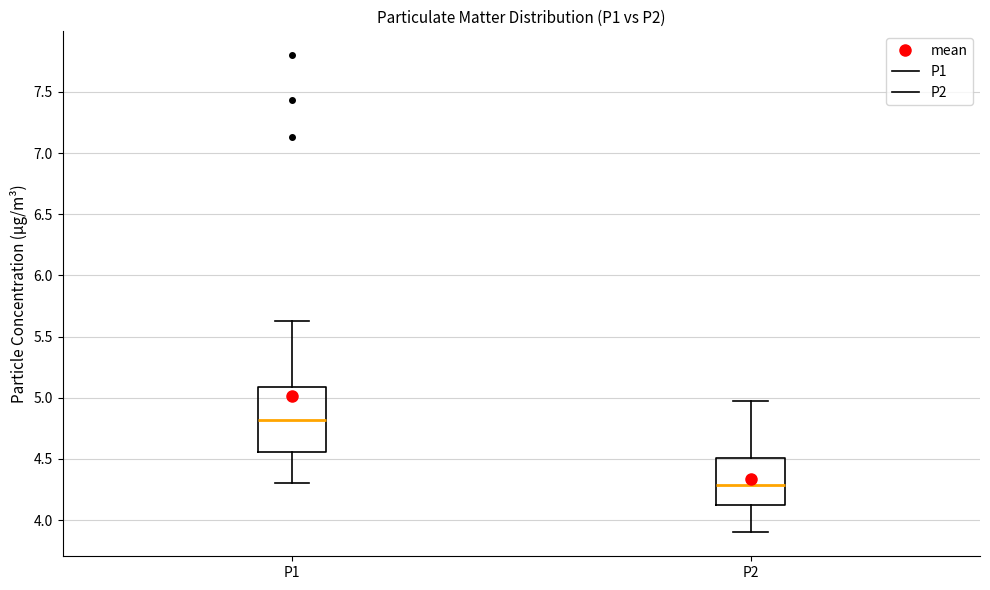

Where is the upper edge of the box for P1 on the y-axis? The values are not printed on the chart, so give them approximately, as read against the axis.

5.10